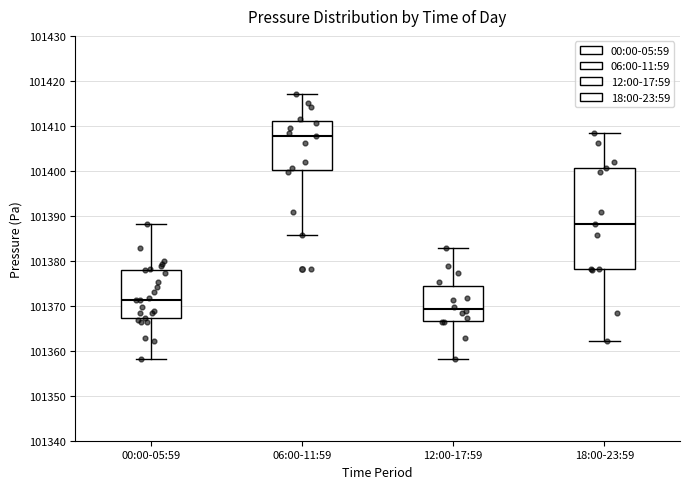

Reading left to right, transcribe this box plot: for each box, give where its median line is, the range the box spans, and where its two whiskers end, as read against the y-axis. The values are not printed on the chart, so give them approximately, as read against the axis.

00:00-05:59: median 101371, box 101367 to 101378, whiskers 101358 to 101388
06:00-11:59: median 101408, box 101400 to 101411, whiskers 101386 to 101417
12:00-17:59: median 101369, box 101367 to 101374, whiskers 101358 to 101383
18:00-23:59: median 101388, box 101378 to 101401, whiskers 101362 to 101408